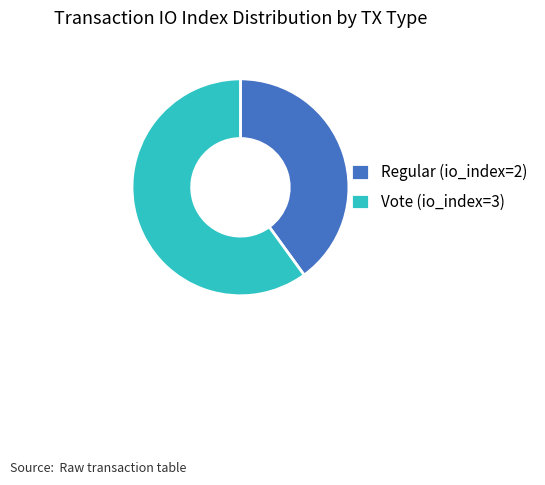

How many slices are in this pie chart?

2